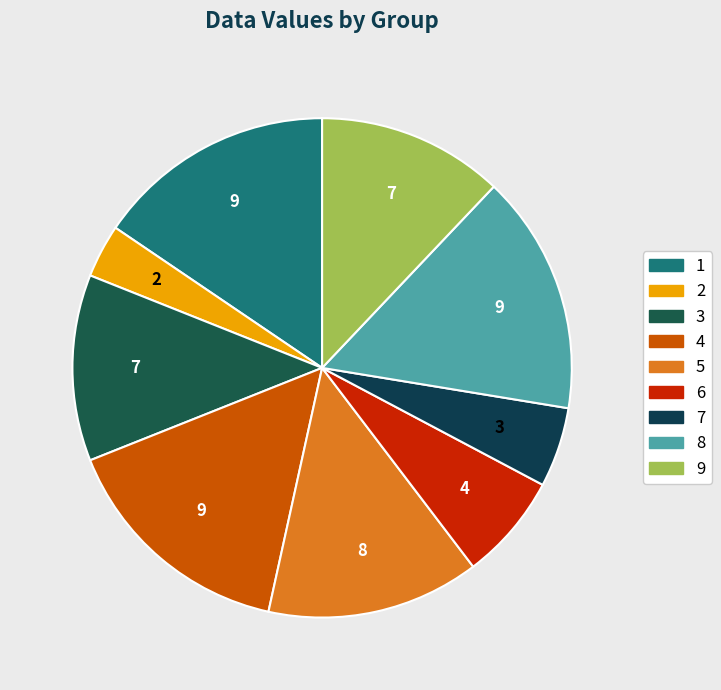

Is it true that 3 is 23% of the pie?

False